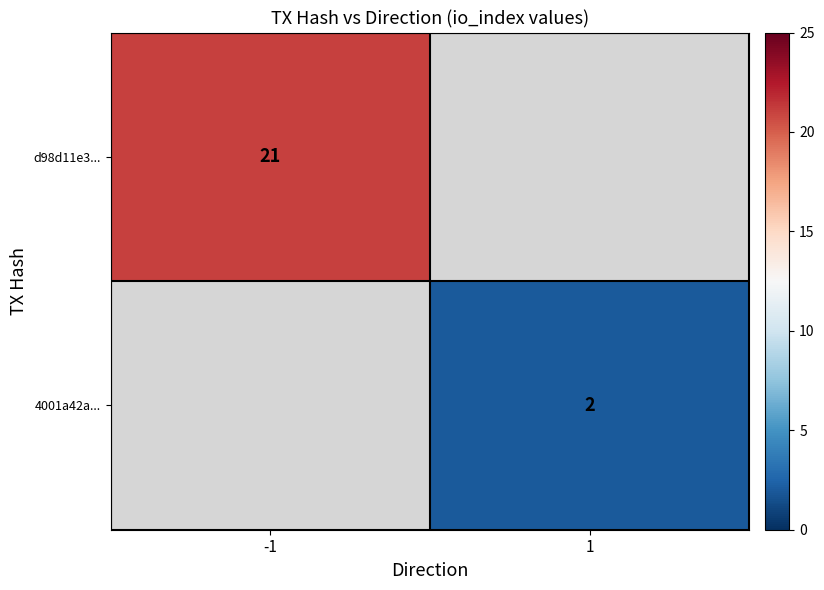

Is it true that 4001a42a... equals 2 at 1?

True